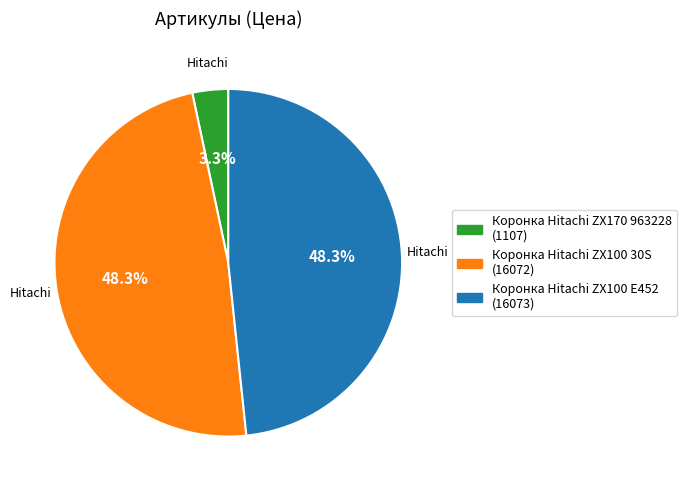

What percentage is the Коронка Hitachi ZX100 E452 slice, to the nearest percent?

48%